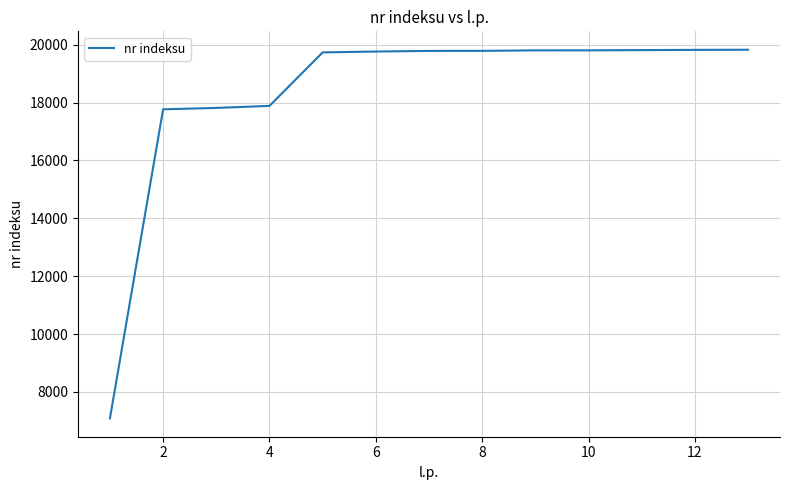

What is the minimum value shown in the chart?

7091